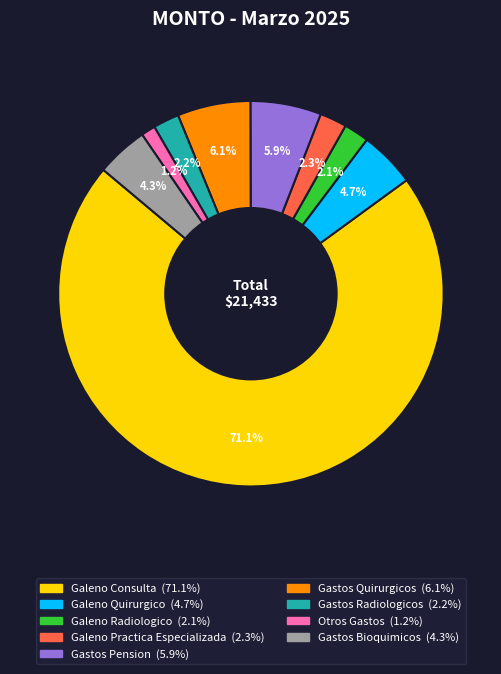

Which category accounts for the majority?

Galeno Consulta